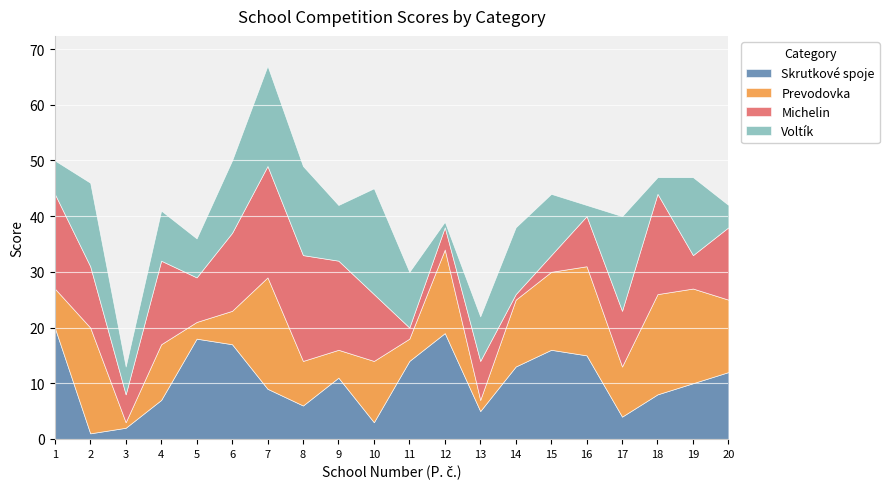

Where do Prevodovka and Michelin first cross each other?

1 and 2